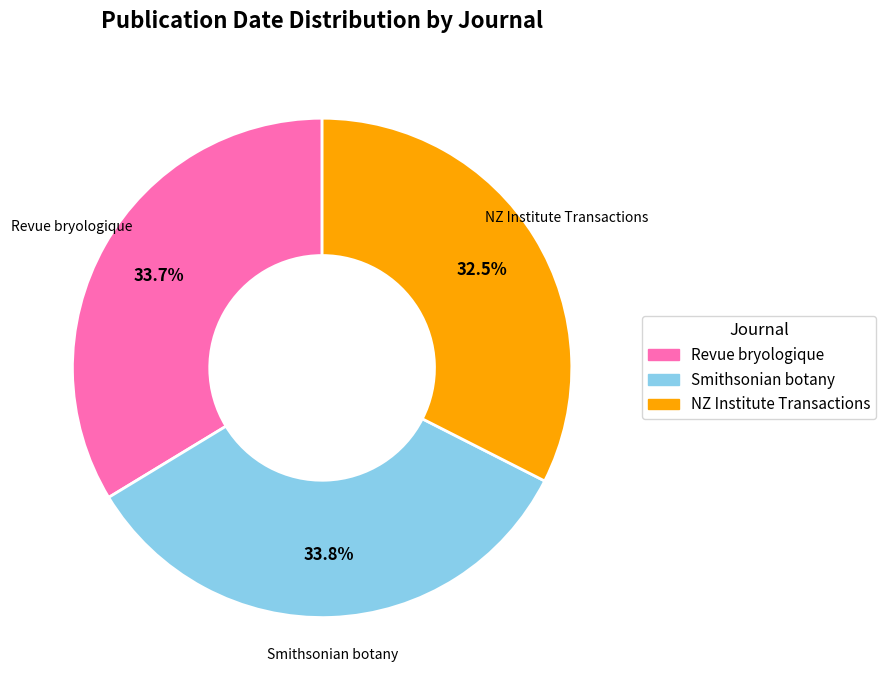

What is the ratio of the value at NZ Institute Transactions to the value at Revue bryologique?

1.0